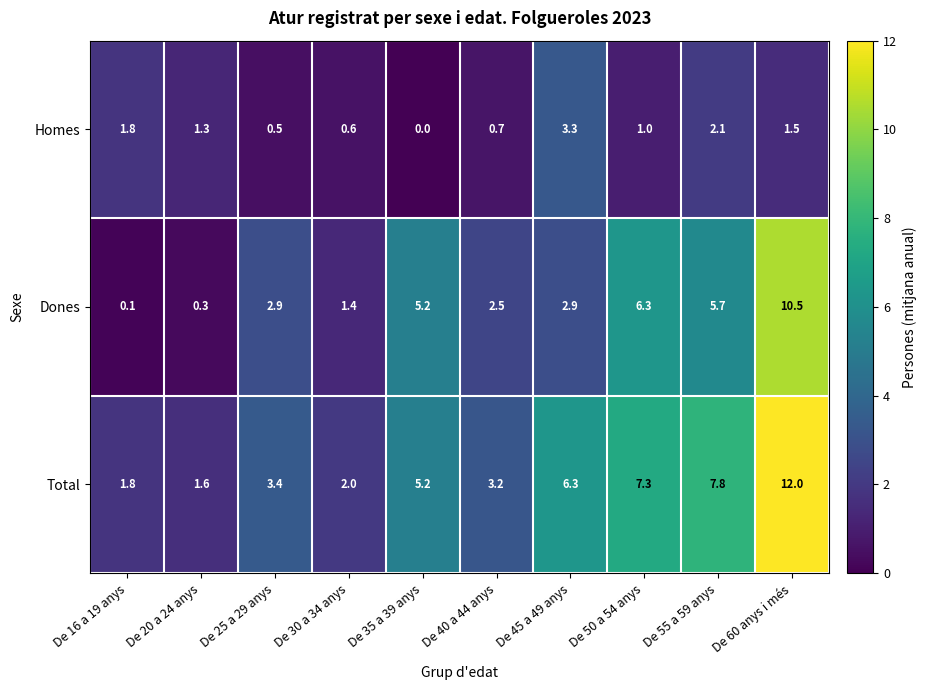

What is the spread (max minus min) of values at De 20 a 24 anys?

1.3